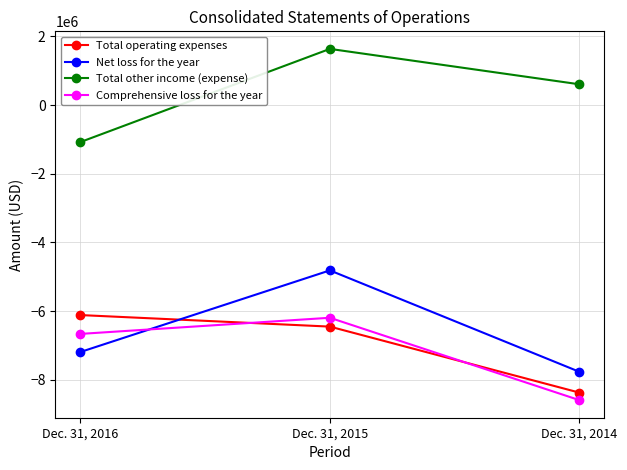

Which series changed the most between Dec. 31, 2016 and Dec. 31, 2015?

Total other income (expense)